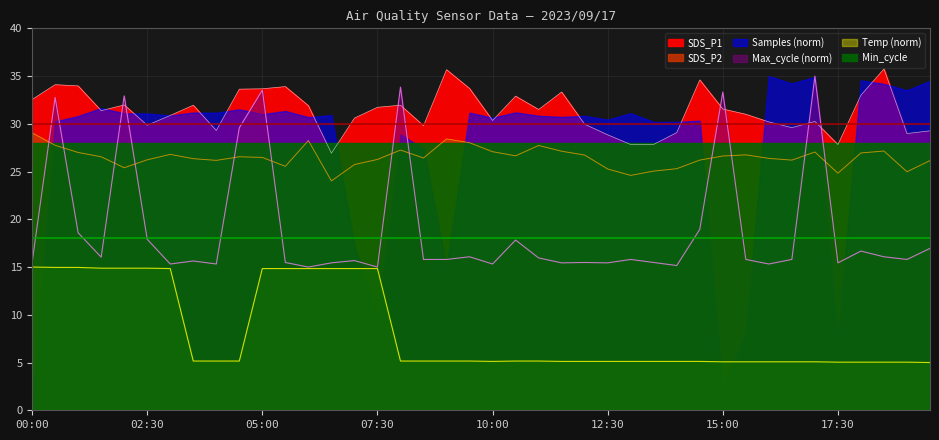

What is the label of the 18th point from the right?

11:00